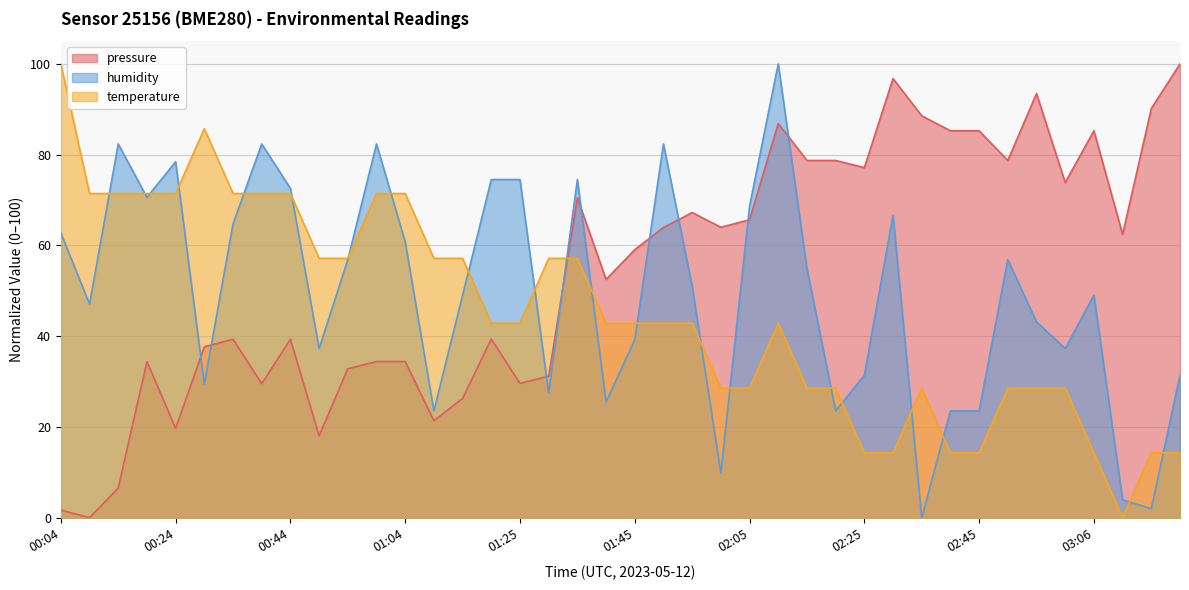

What position from the right is 01:35?

22